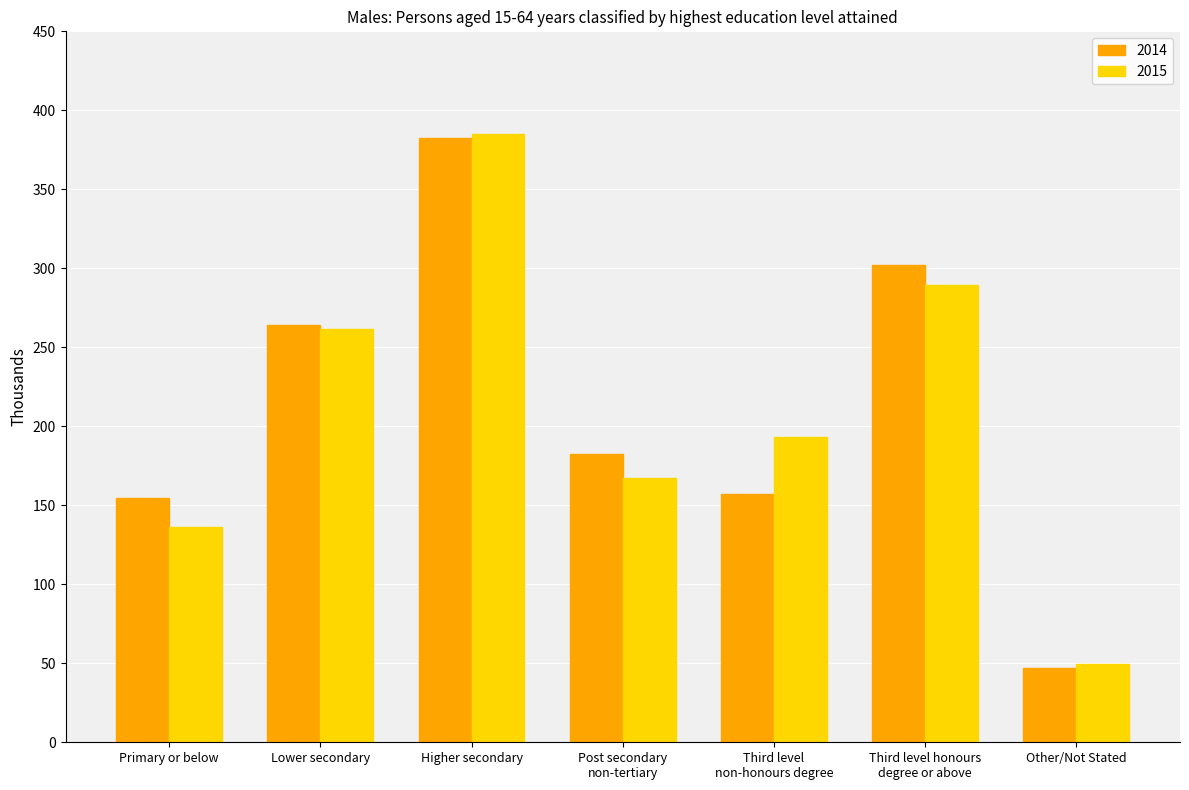

Is it true that 2014 equals 55.0 at Post secondary
non-tertiary?

False